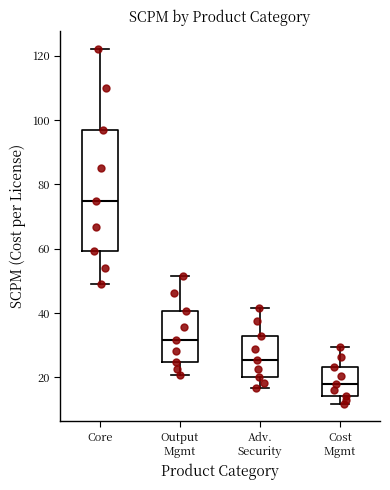

Which box's median line is the lowest?

Cost Mgmt